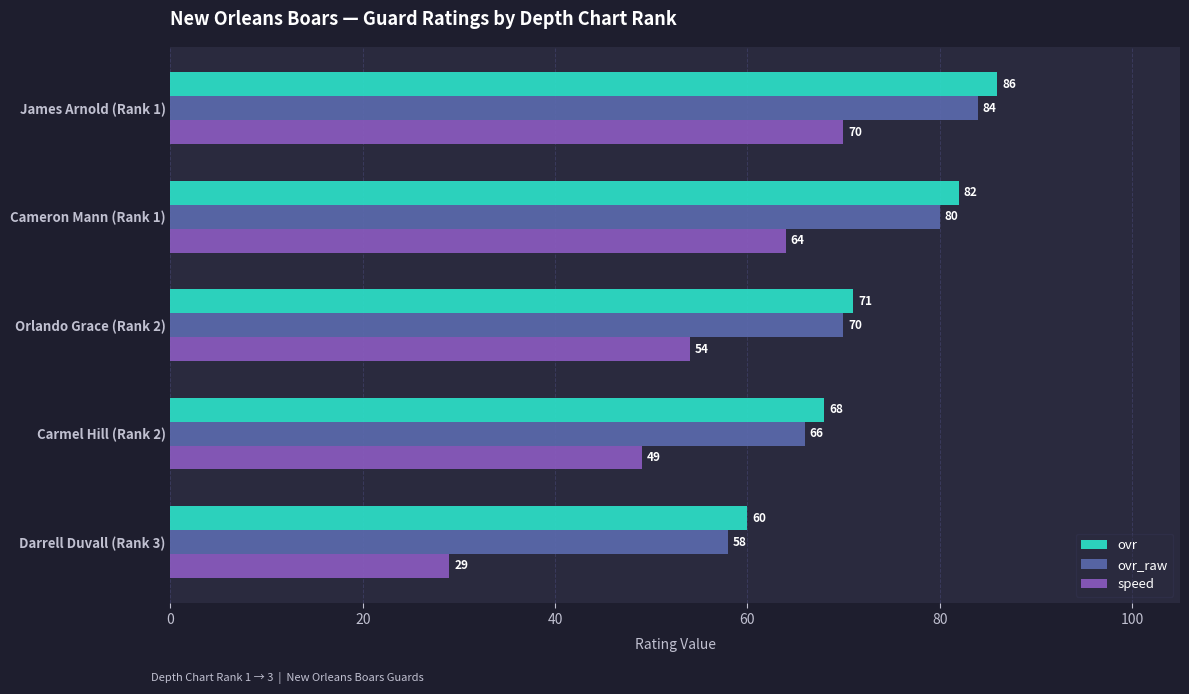

True or false: speed has a value of 49 at Darrell Duvall (Rank 3).

False